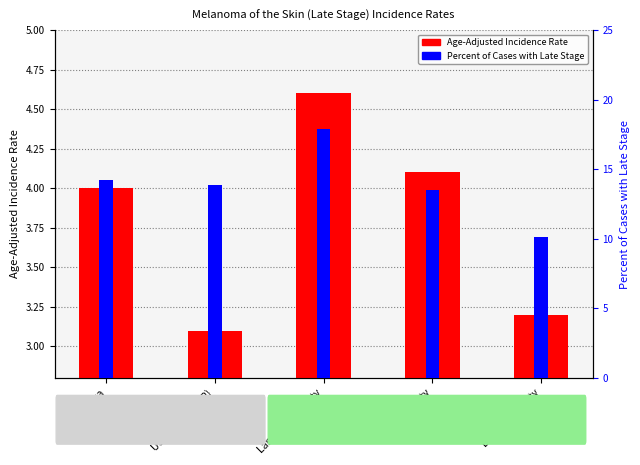

Does the chart contain any negative values?

No